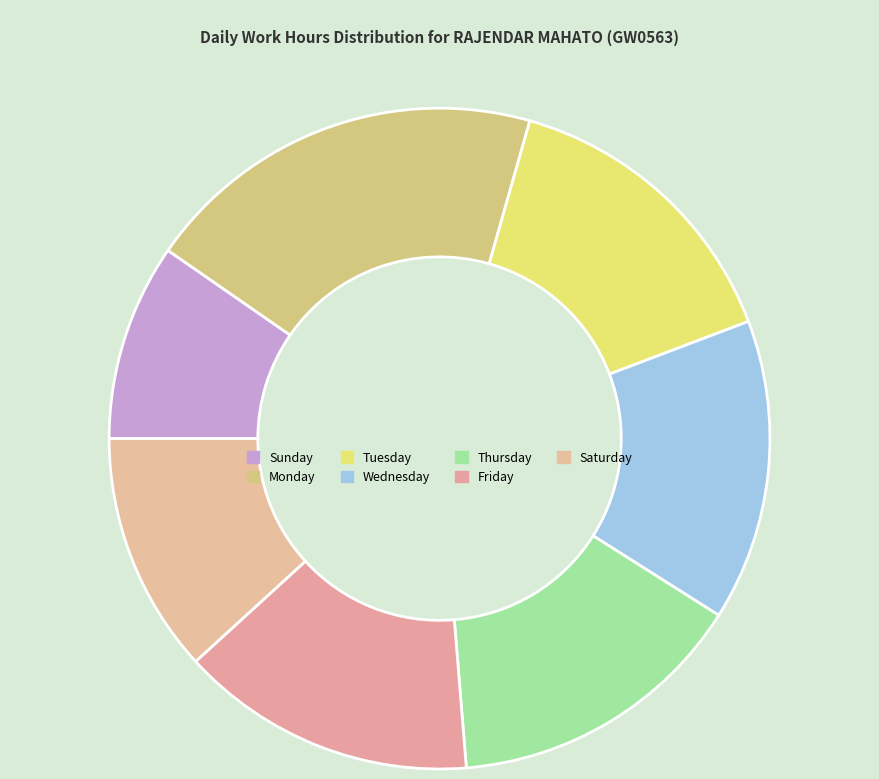

How many segments does this pie chart have?

7